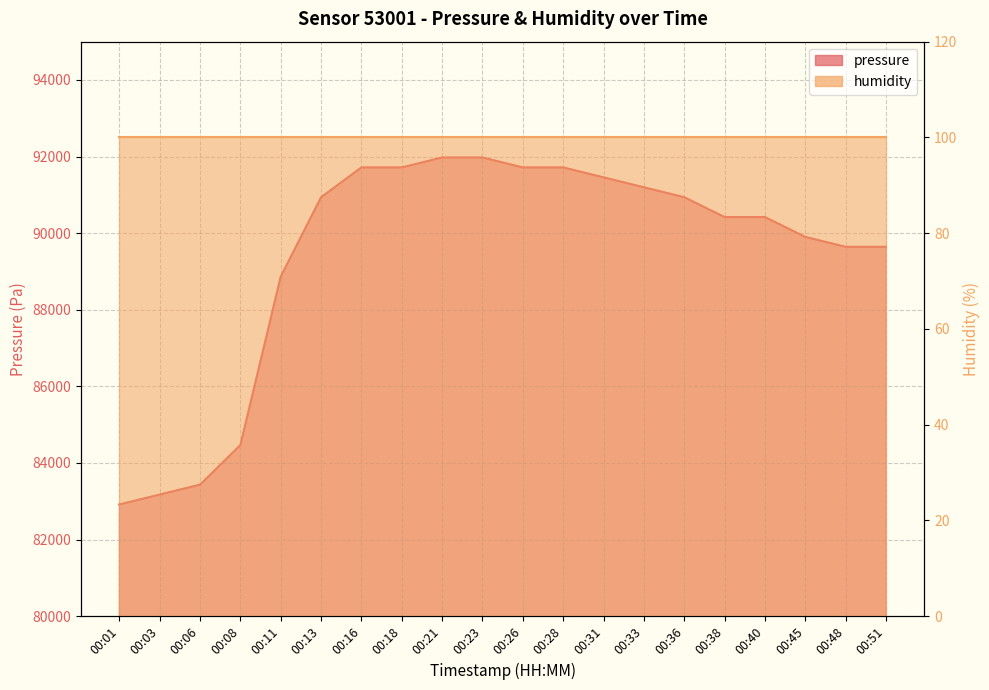

What is the difference between the values at 00:18 and 00:21?

259.2